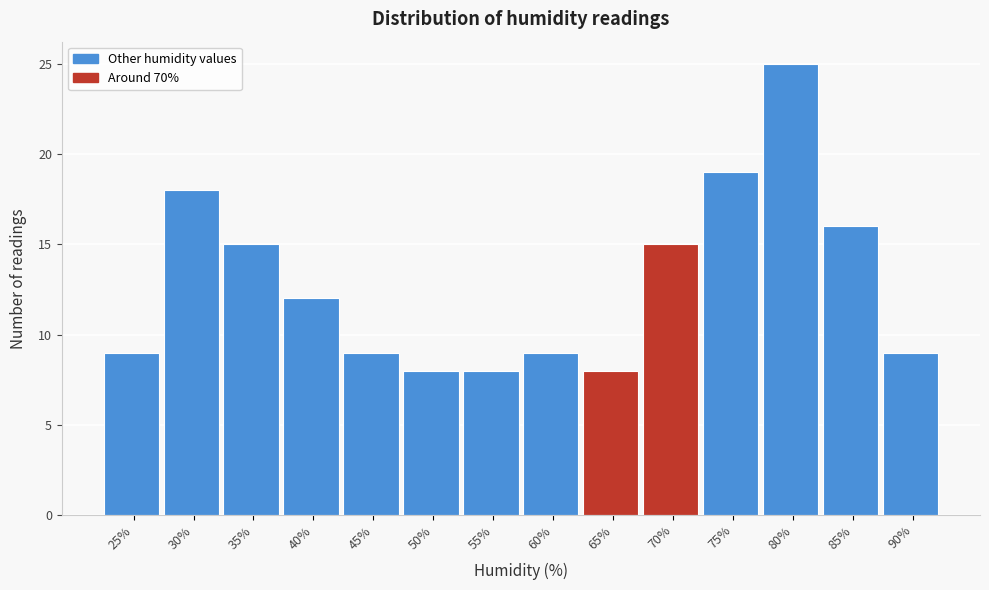

Reading left to right, extract all data points from this chart.

25%=9	30%=18	35%=15	40%=12	45%=9	50%=8	55%=8	60%=9	65%=8	70%=15	75%=19	80%=25	85%=16	90%=9